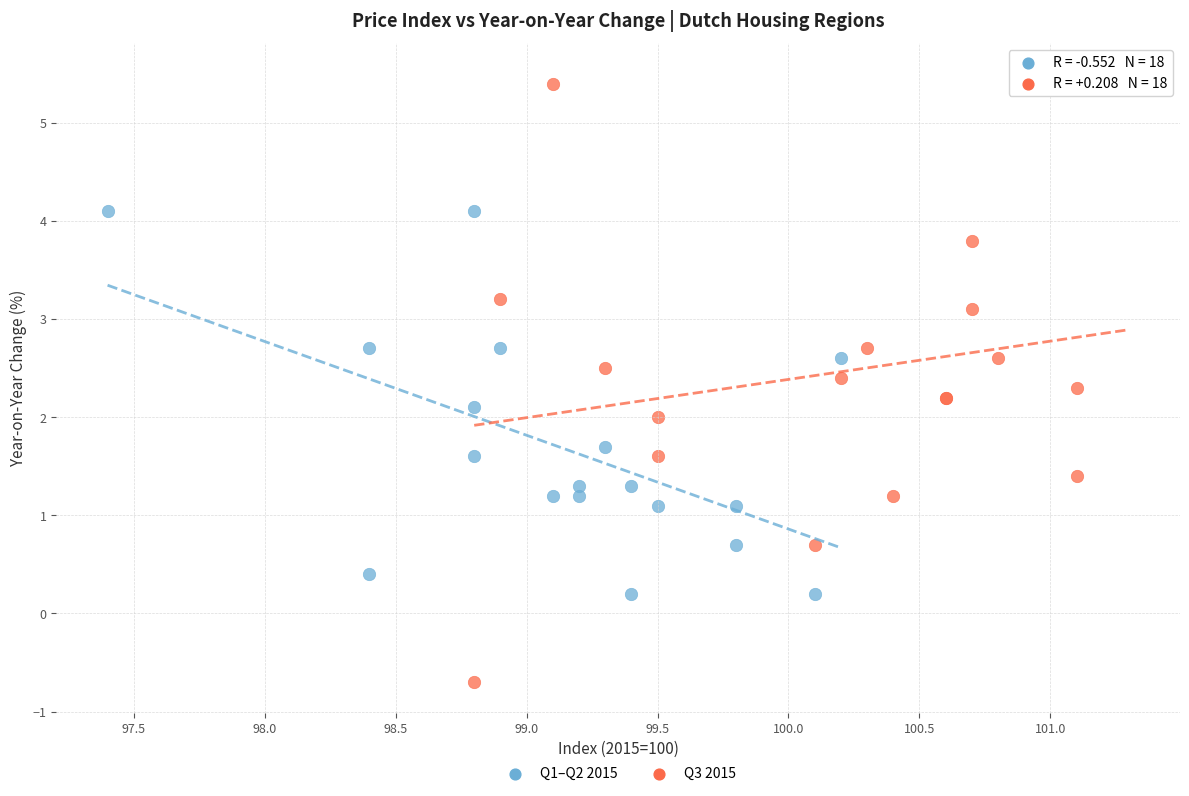

Which series contains the highest Y value?

Q3 2015